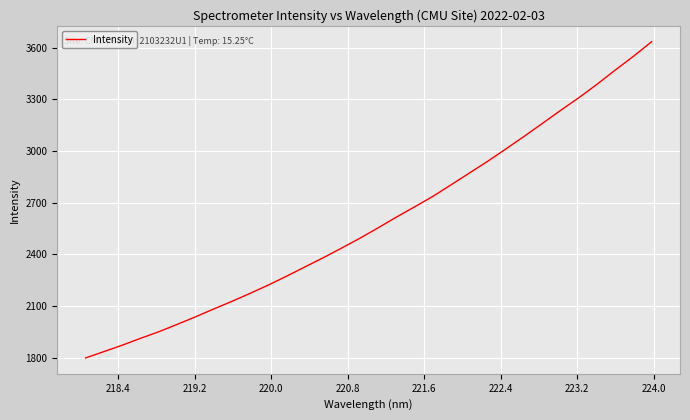

What is the maximum value shown in the chart?

3634.3